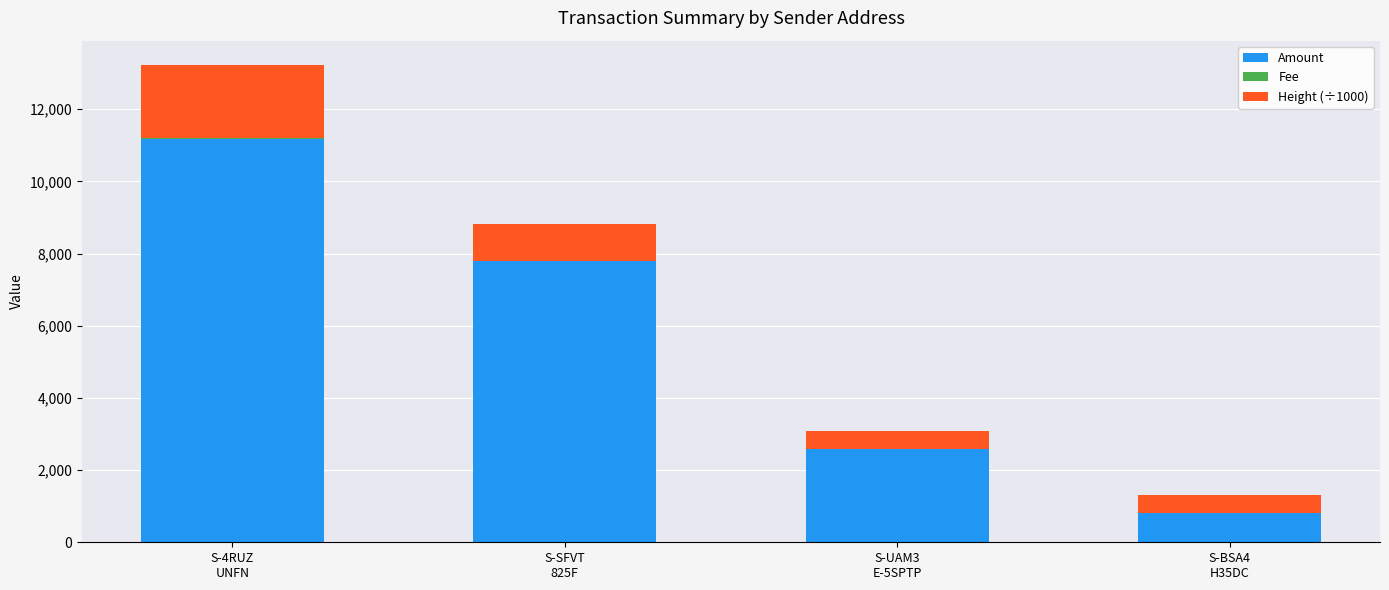

At which category is the sum across all series the highest?

S-4RUZ
UNFN